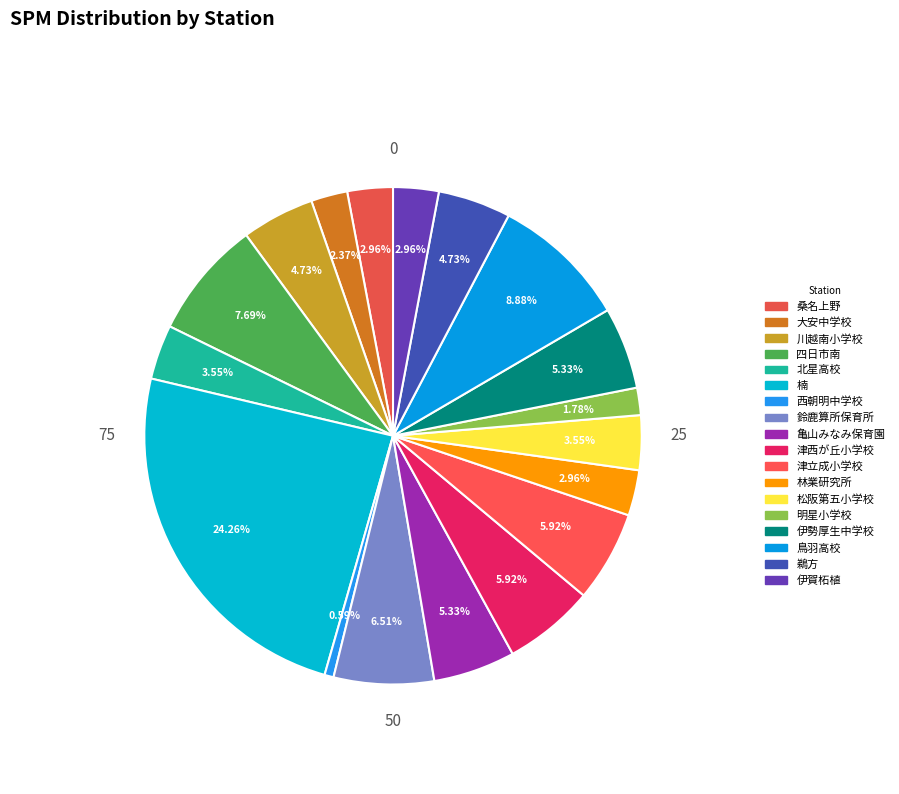

Is there a majority slice in this chart?

No